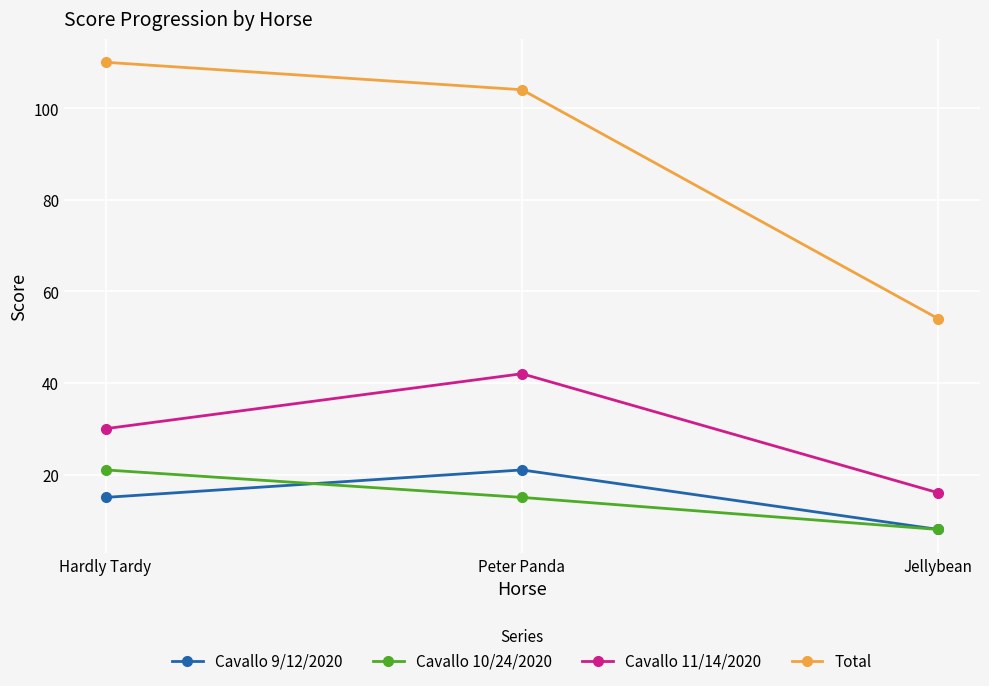

Rank the series at Hardly Tardy from highest to lowest value.

Total, Cavallo 11/14/2020, Cavallo 10/24/2020, Cavallo 9/12/2020